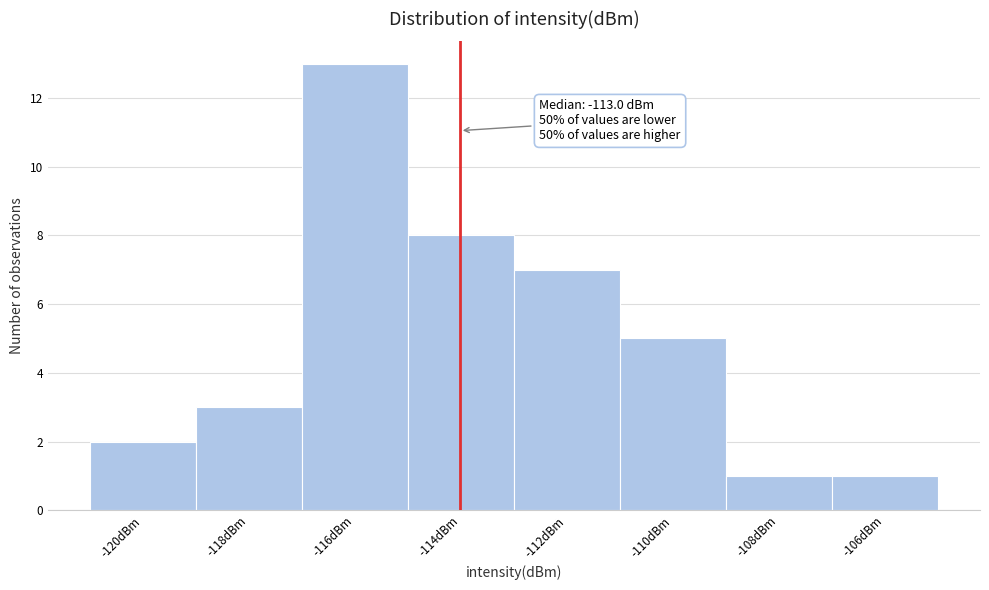

Reading left to right, list all the values displayed in this chart.

-120dBm=2	-118dBm=3	-116dBm=13	-114dBm=8	-112dBm=7	-110dBm=5	-108dBm=1	-106dBm=1